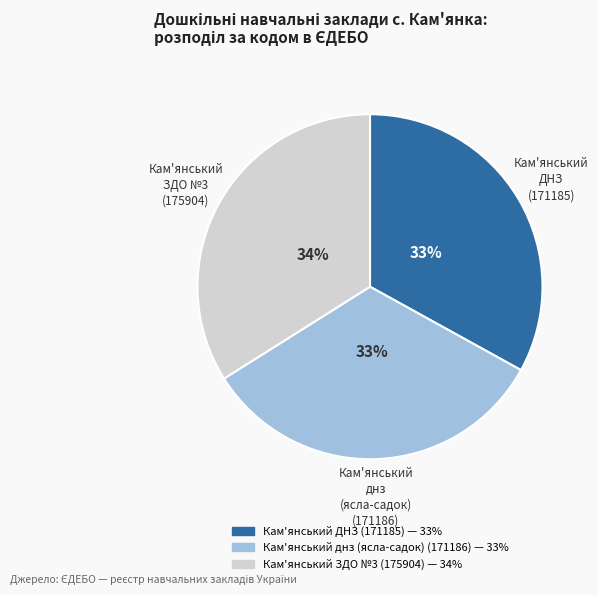

To the nearest percent, what portion does Кам'янський ЗДО №3 (175904) represent?

34%